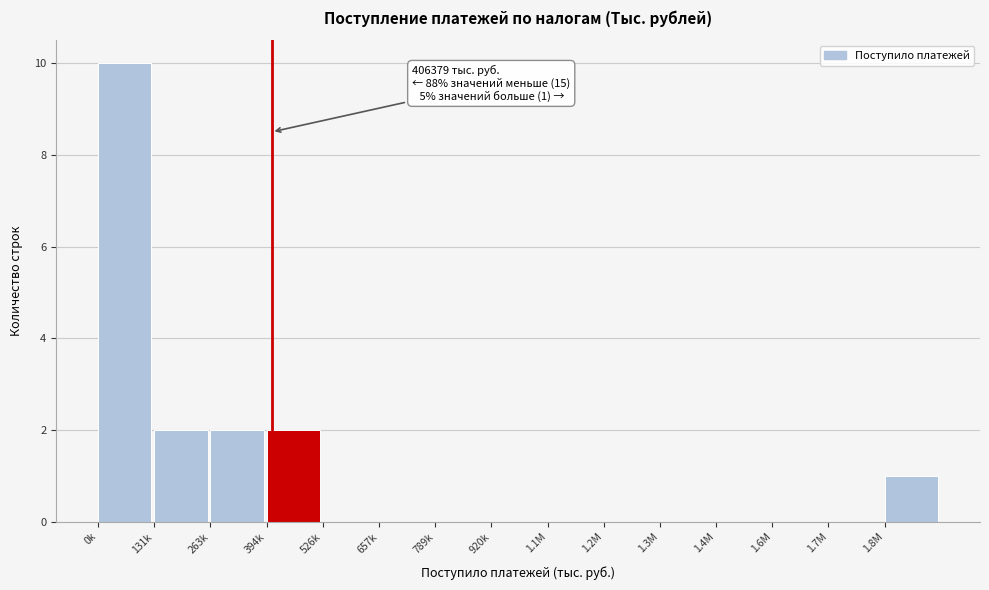

Reading left to right, extract all data points from this chart.

0k=10	131k=2	263k=2	394k=2	526k=0	657k=0	789k=0	920k=0	1.1M=0	1.2M=0	1.3M=0	1.4M=0	1.6M=0	1.7M=0	1.8M=1